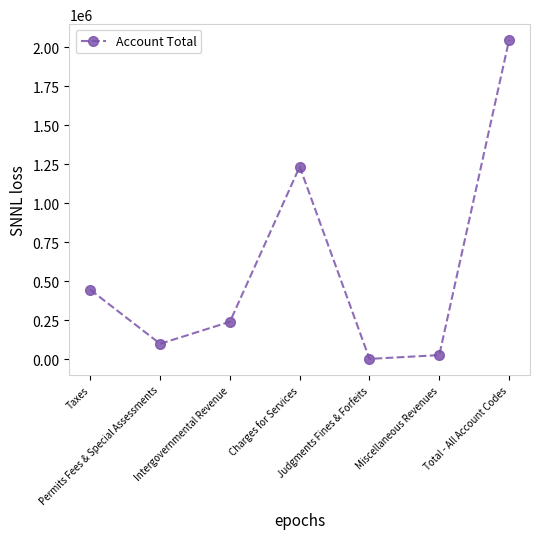

What is the difference between the second highest and second lowest values?

1208239